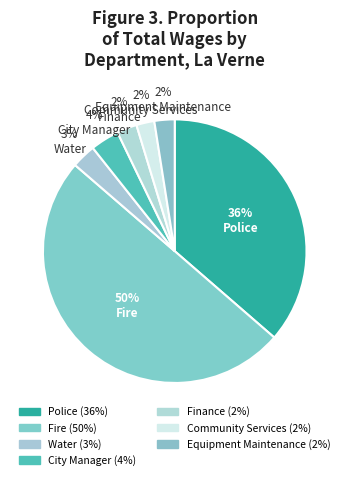

To the nearest percent, what is the combined percentage of Equipment Maintenance and Finance?

4%